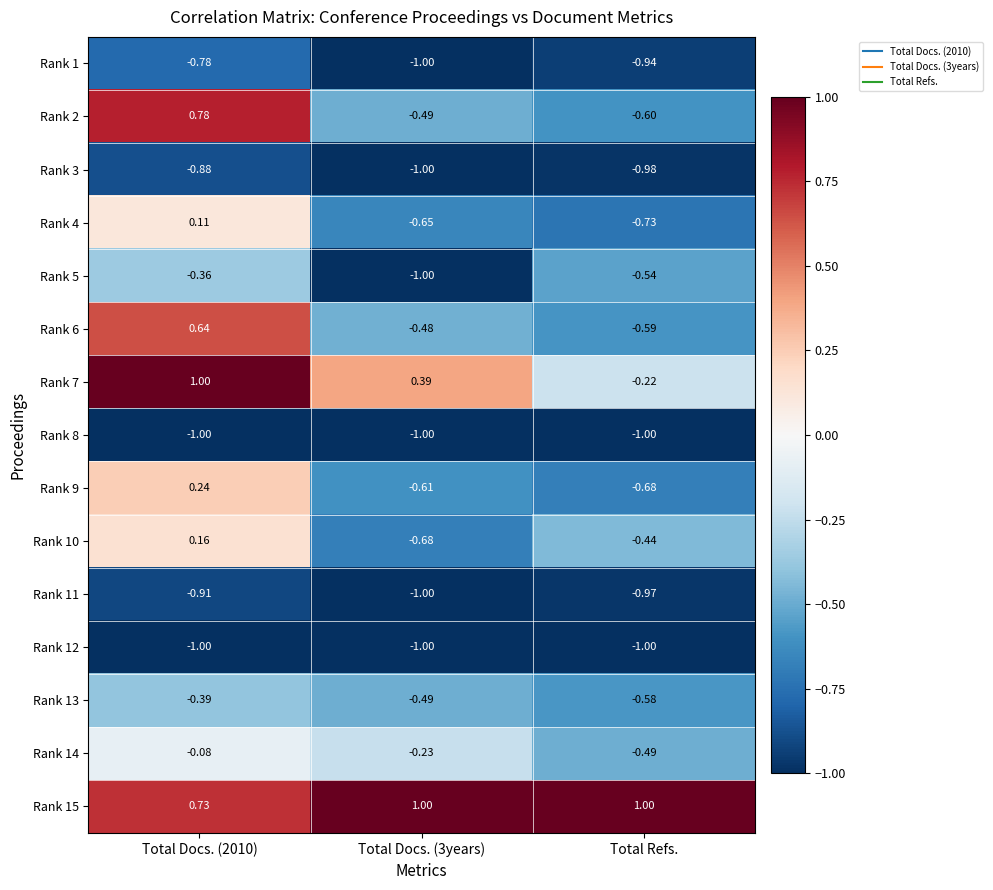

Is the value of Rank 12 at Total Docs. (2010) greater than the value of Rank 5 at Total Docs. (2010)?

No